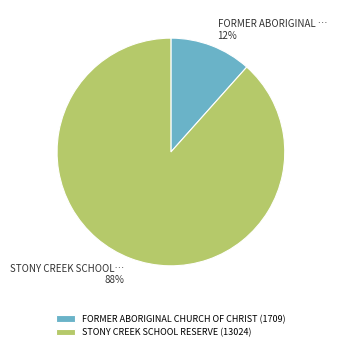

To the nearest percent, what is the average slice percentage?

50%